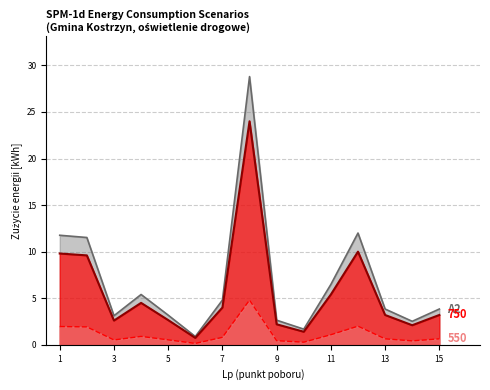

What is the sum of the Szacowane szczyt [kWh] values at 13 and 14?

6.4